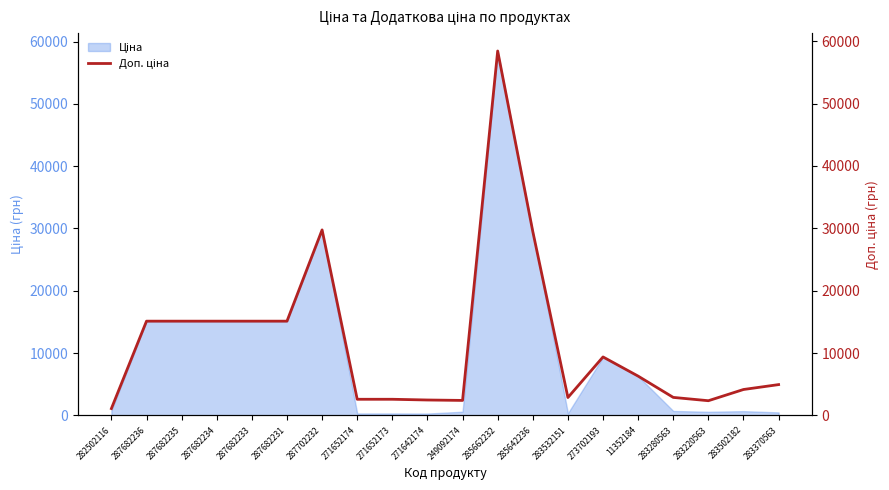

Which has a higher value, 282502116 or 271652173?

271652173